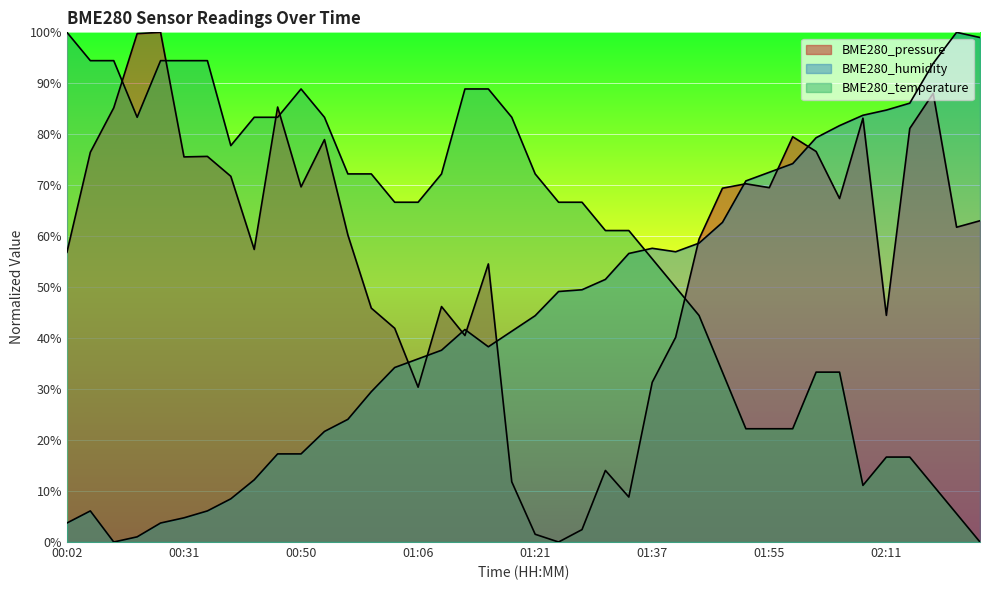

What is the approximate value of BME280_pressure at 00:44?

57.4